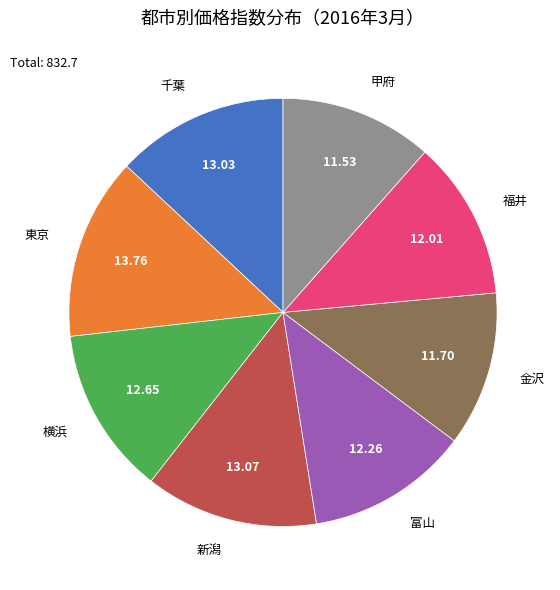

Approximately how many times larger is the value at 金沢 compared to 横浜?

0.9